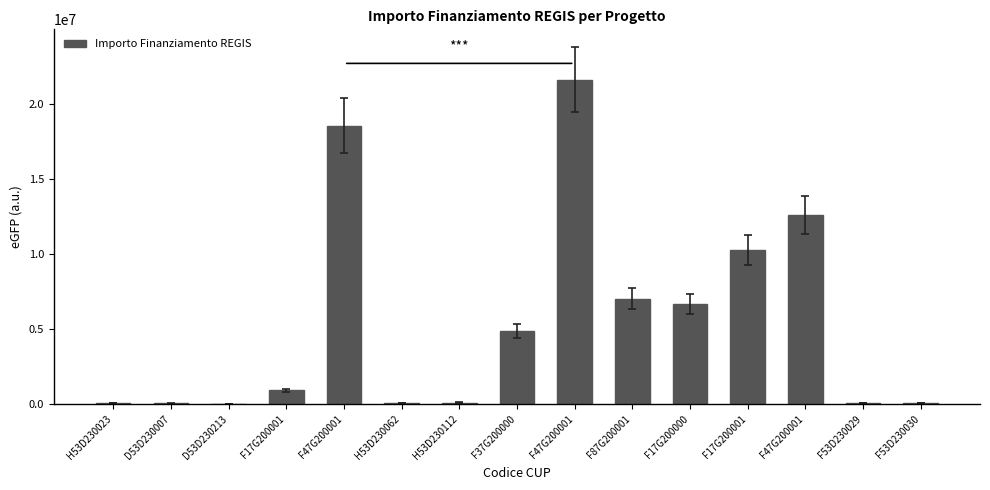

Reading right to left, what are all the values shown in this chart?

42816.5	44080.6	12608826.0	10267188.0	6664665.0	7024917.0	21615132.0	4863405.0	96064.0	62062.4	18552987.0	900630.0	25552.0	36123.8	54144.9